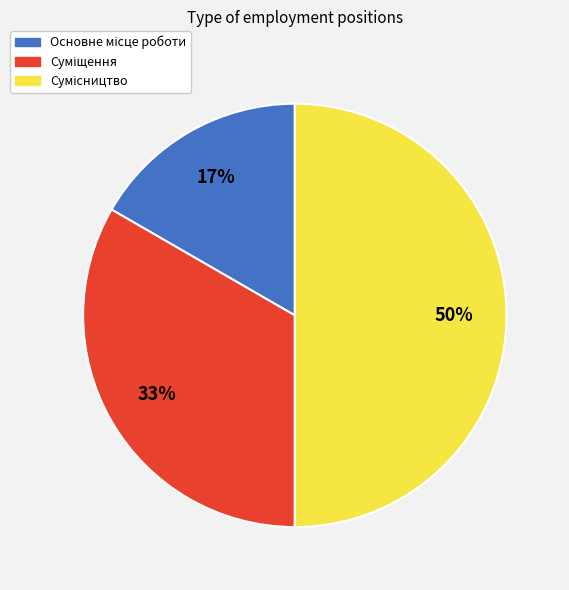

To the nearest percent, what is the difference between the largest and smallest slice percentages?

33%